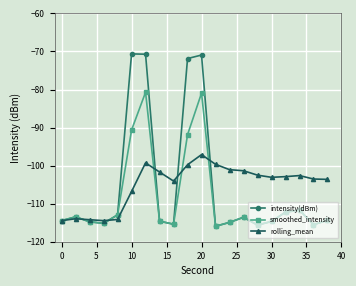

Rank the series by their maximum value, from highest to lowest.

intensity(dBm), smoothed_intensity, rolling_mean